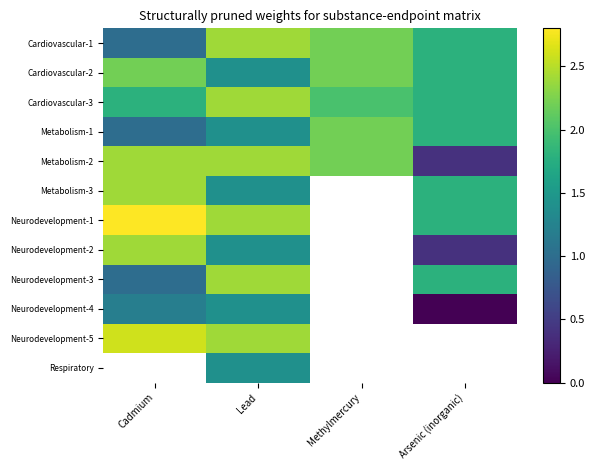

What is the difference between the Metabolism-3 values at Arsenic (inorganic) and Cadmium?

0.6